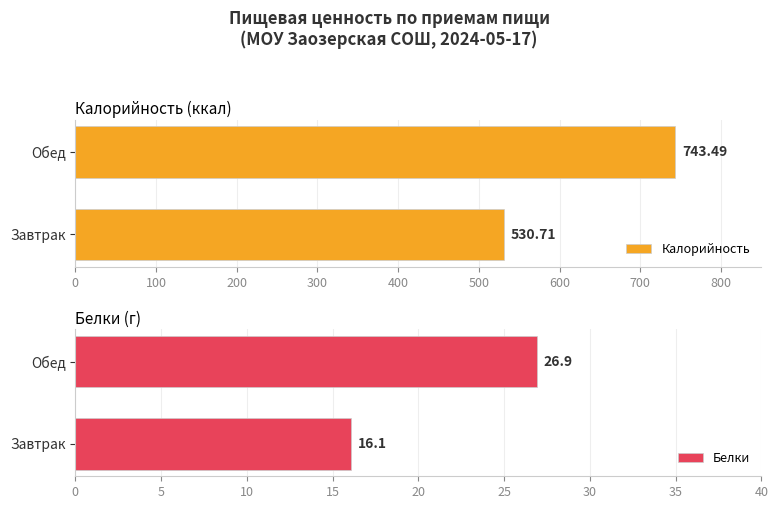

Are the bars grouped side by side (vs. stacked)?

Yes